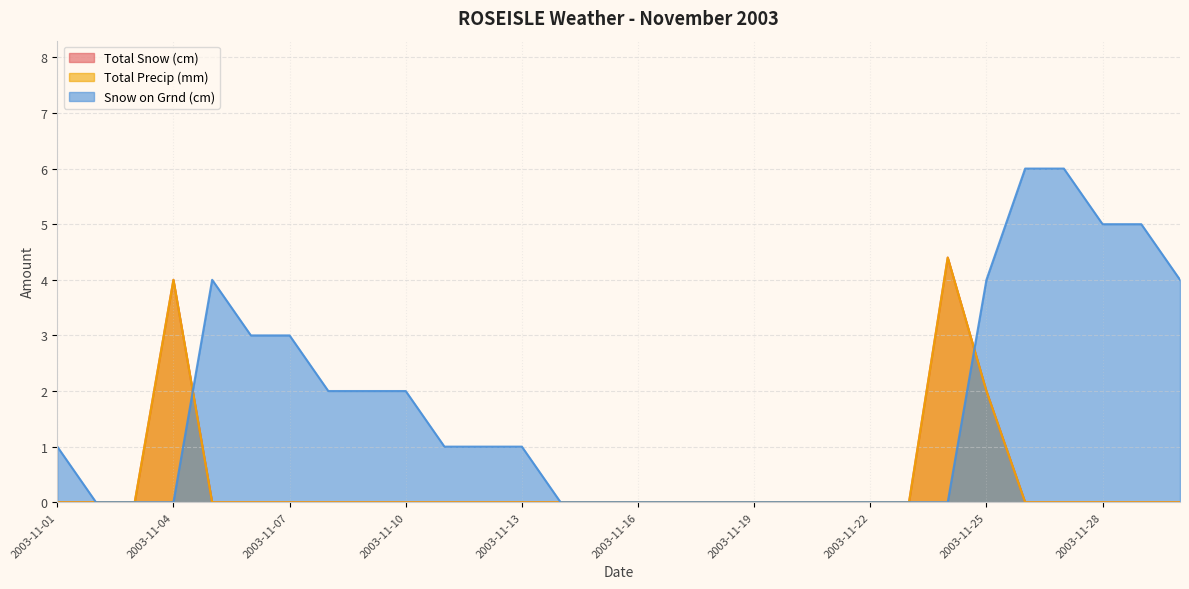

True or false: Total Snow (cm) has more than 1 points higher than both neighbors.

True